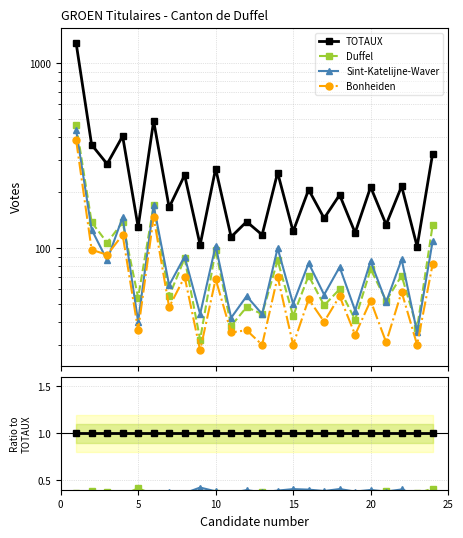

True or false: TOTAUX and Duffel intersect in this chart.

False